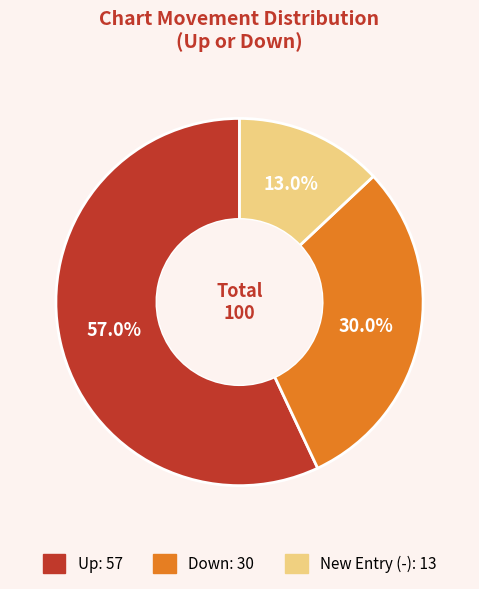

Does any single category account for the majority?

Yes